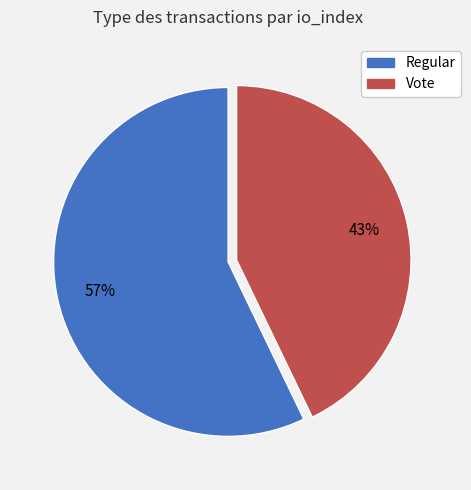

To the nearest percent, what is the combined percentage of Regular and Vote?

100%